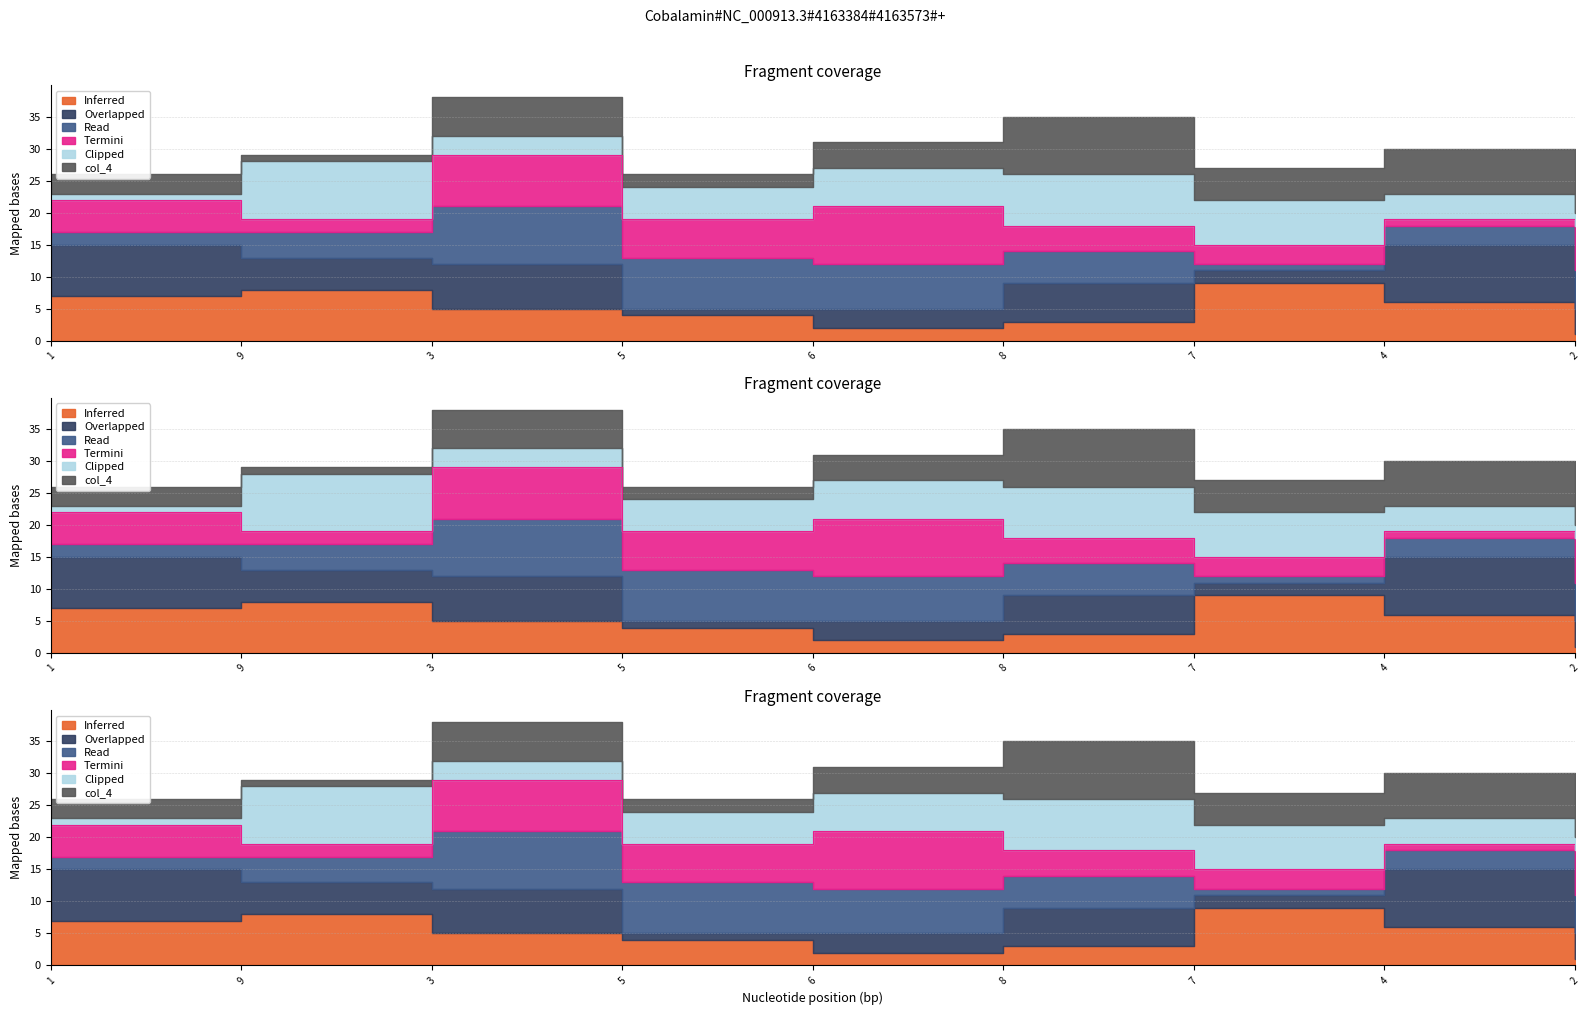

What is the label of the 1st point from the right?

2